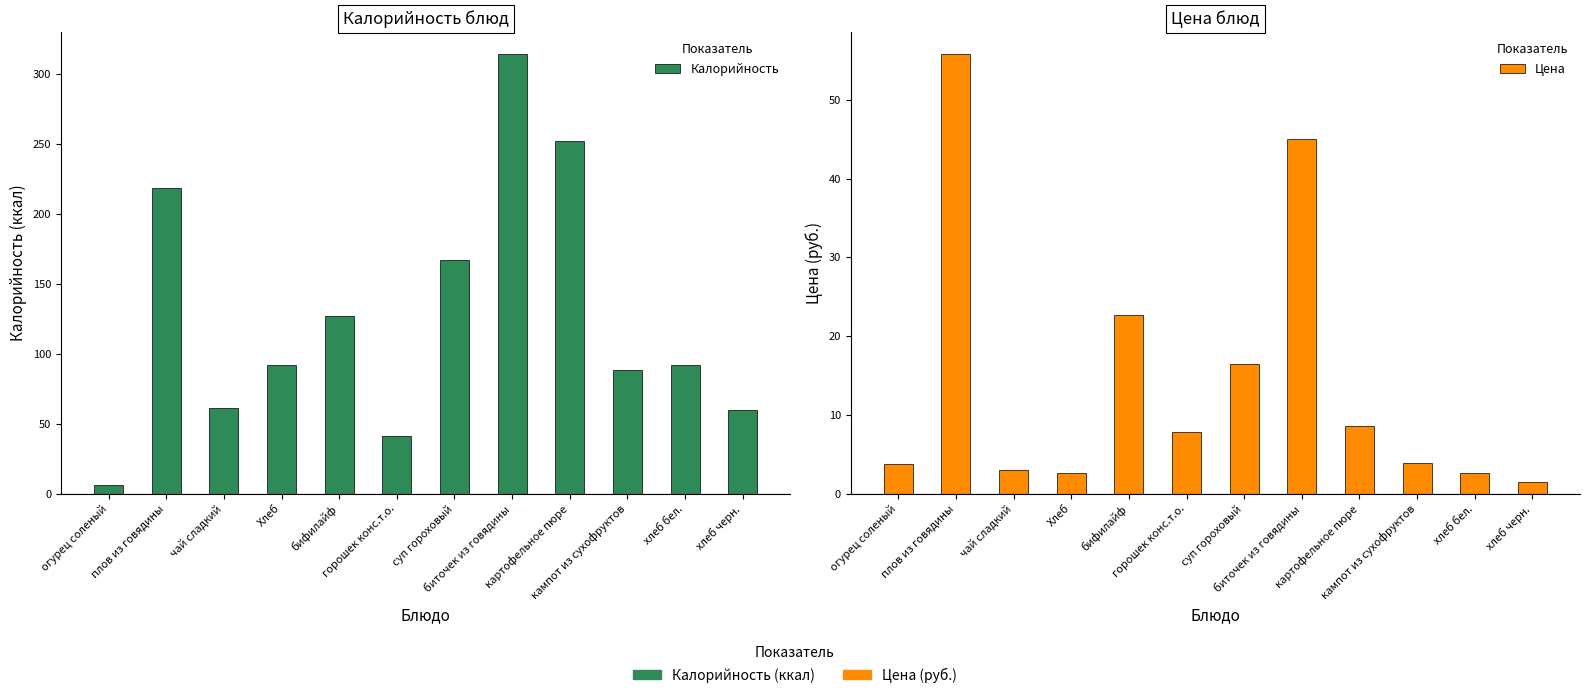

Does the chart contain any negative values?

No